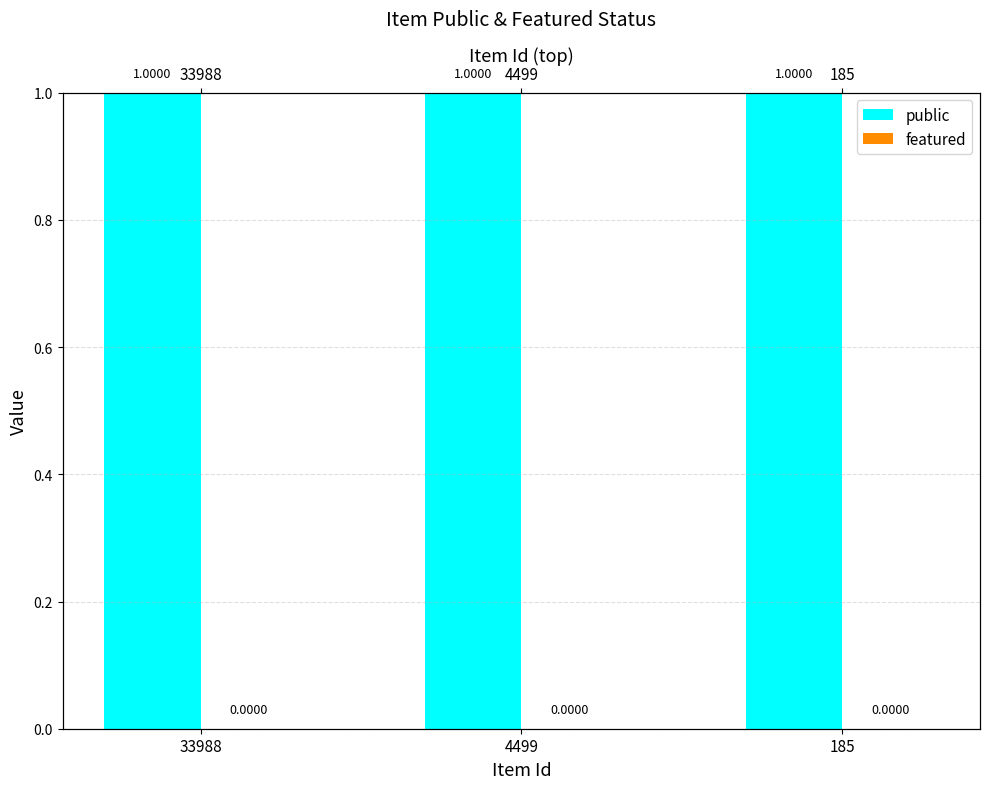

What are all the series names shown in the legend?

public, featured